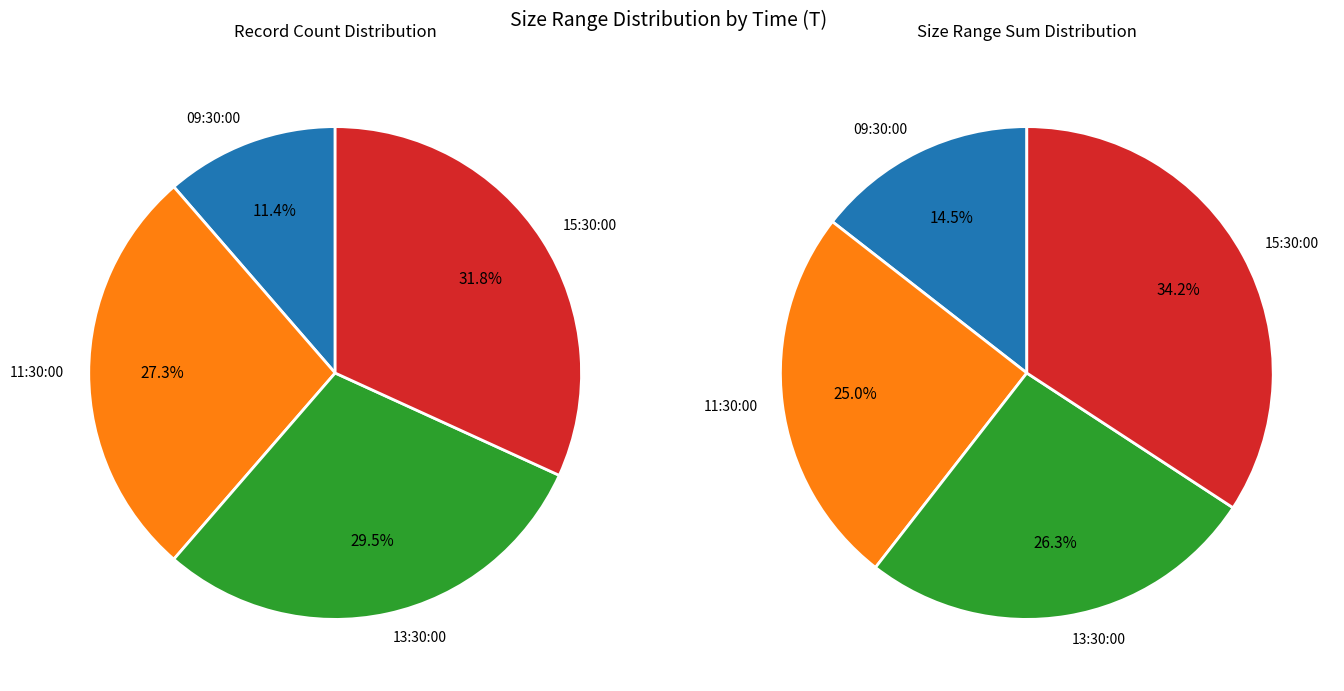

Is it true that 11:30:00 is 25% of the pie?

True